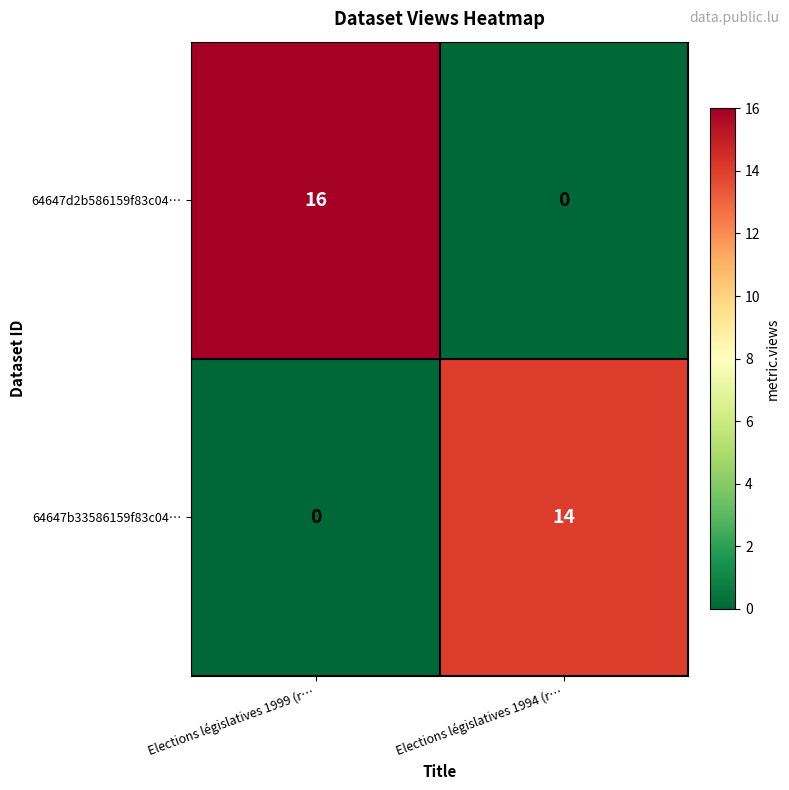

Rank the series at Elections législatives 1994 (r… from highest to lowest value.

64647b33586159f83c04…, 64647d2b586159f83c04…